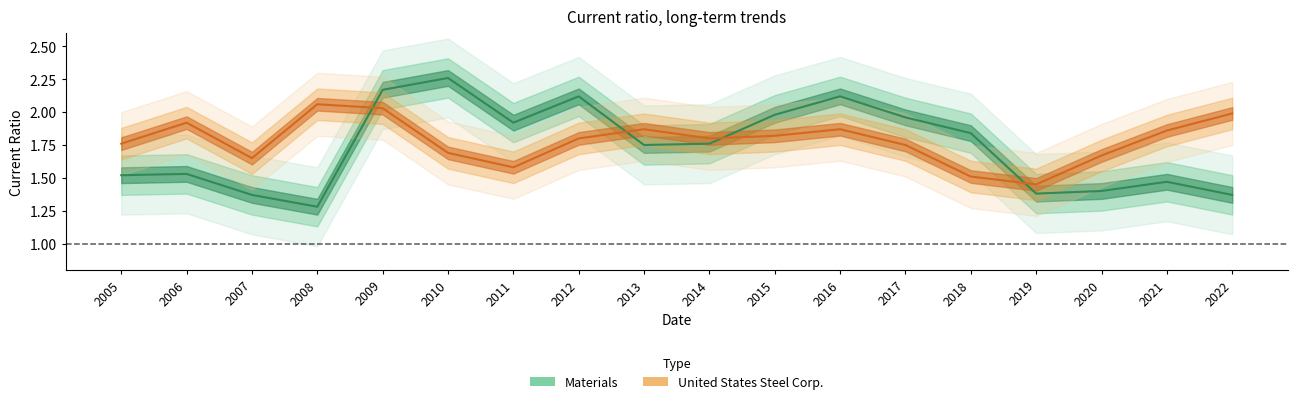

True or false: United States Steel Corp. and Materials intersect in this chart.

True